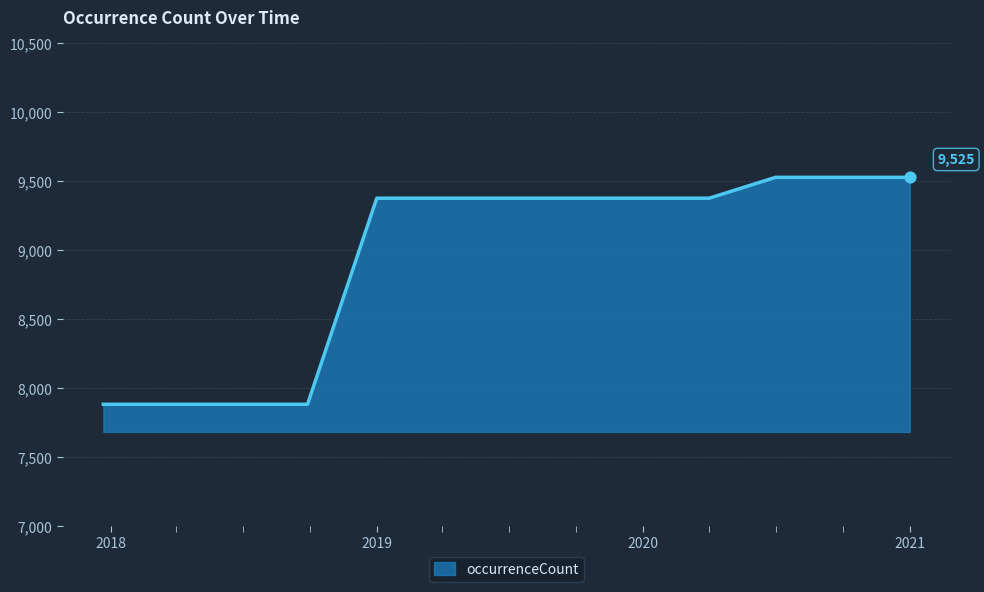

What is the smallest value displayed?

7882